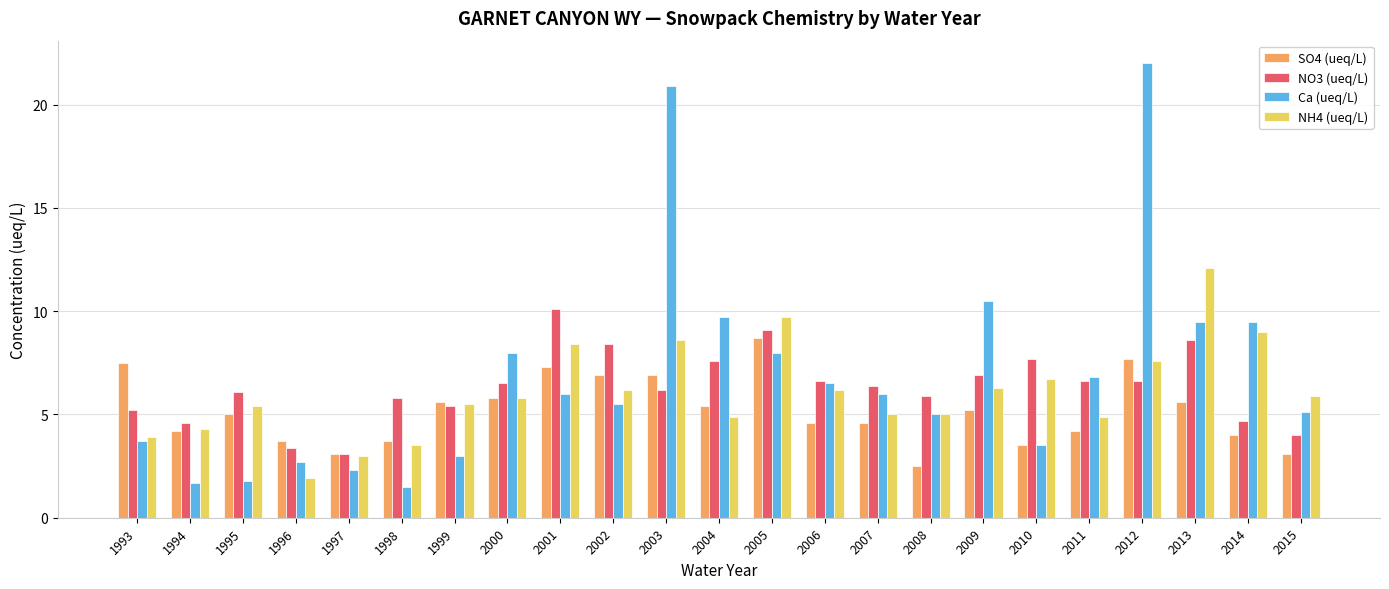

What is the value of the SO4 (ueq/L) bar at the 12th from the left?

5.4